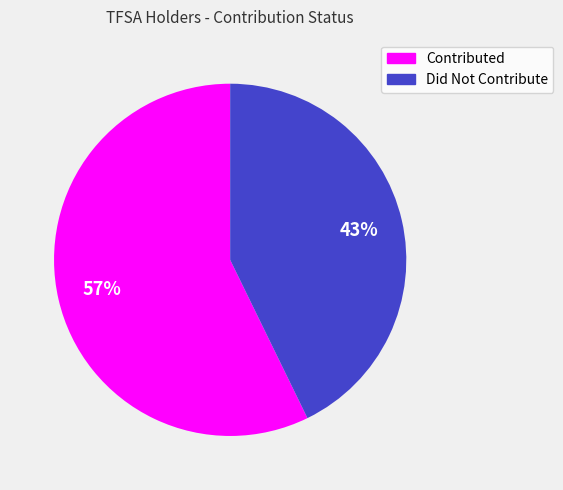

Which has a higher value, Did Not Contribute or Contributed?

Contributed